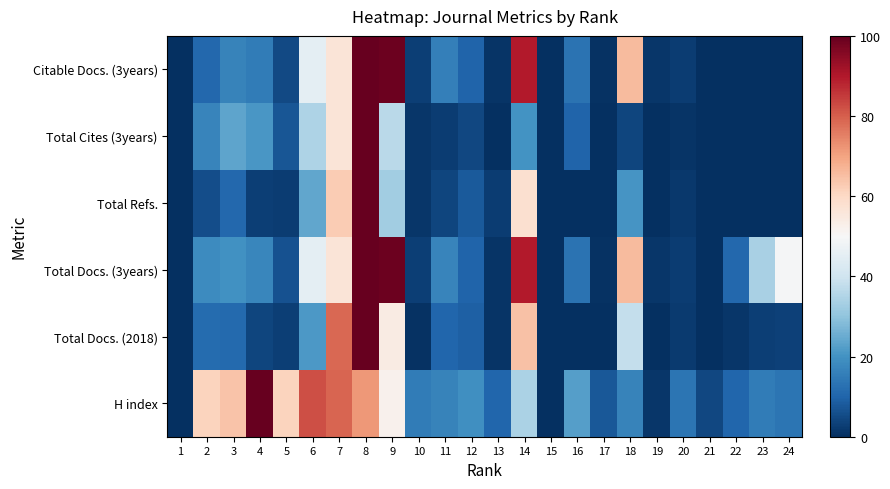

Reading left to right, extract all data points from this chart.

H index: 1=0.0	2=61.2	3=64.2	4=100.0	5=61.2	6=82.1	7=79.1	8=71.6	9=52.2	10=14.9	11=16.4	12=19.4	13=10.4	14=34.3	15=0.0	16=22.4	17=7.5	18=16.4	19=1.5	20=13.4	21=4.5	22=10.4	23=14.9	24=13.4
Total Docs. (2018): 1=0.0	2=11.6	3=11.1	4=4.3	5=2.8	6=21.2	7=78.6	8=100.0	9=53.9	10=0.7	11=10.5	12=9.2	13=0.8	14=64.5	15=0.0	16=0.0	17=0.0	18=38.0	19=0.0	20=2.1	21=0.1	22=1.5	23=2.9	24=3.2
Total Docs. (3years): 1=0.0	2=18.5	3=19.6	4=17.3	5=6.4	6=45.1	7=56.4	8=100.0	9=98.8	10=3.1	11=16.9	12=9.9	13=1.1	14=89.5	15=0.0	16=13.1	17=0.4	18=65.7	19=1.4	20=2.5	21=0.0	22=10.7	23=33.9	24=49.2
Total Refs.: 1=0.0	2=5.7	3=10.7	4=2.8	5=2.4	6=23.9	7=62.7	8=100.0	9=32.6	10=1.2	11=4.1	12=8.1	13=2.5	14=58.1	15=0.0	16=0.0	17=0.0	18=20.6	19=0.0	20=1.7	21=0.1	22=0.0	23=0.0	24=0.0
Total Cites (3years): 1=0.2	2=17.1	3=23.8	4=20.8	5=7.3	6=34.5	7=56.5	8=100.0	9=36.7	10=1.3	11=2.5	12=4.5	13=0.3	14=20.0	15=0.0	16=9.9	17=0.0	18=4.1	19=0.0	20=0.9	21=0.0	22=0.0	23=0.0	24=0.0
Citable Docs. (3years): 1=0.0	2=10.7	3=16.8	4=15.2	5=4.8	6=45.0	7=56.5	8=100.0	9=99.1	10=2.8	11=15.8	12=9.9	13=1.1	14=89.7	15=0.0	16=13.1	17=0.4	18=65.9	19=1.4	20=2.5	21=0.0	22=0.0	23=0.0	24=0.0